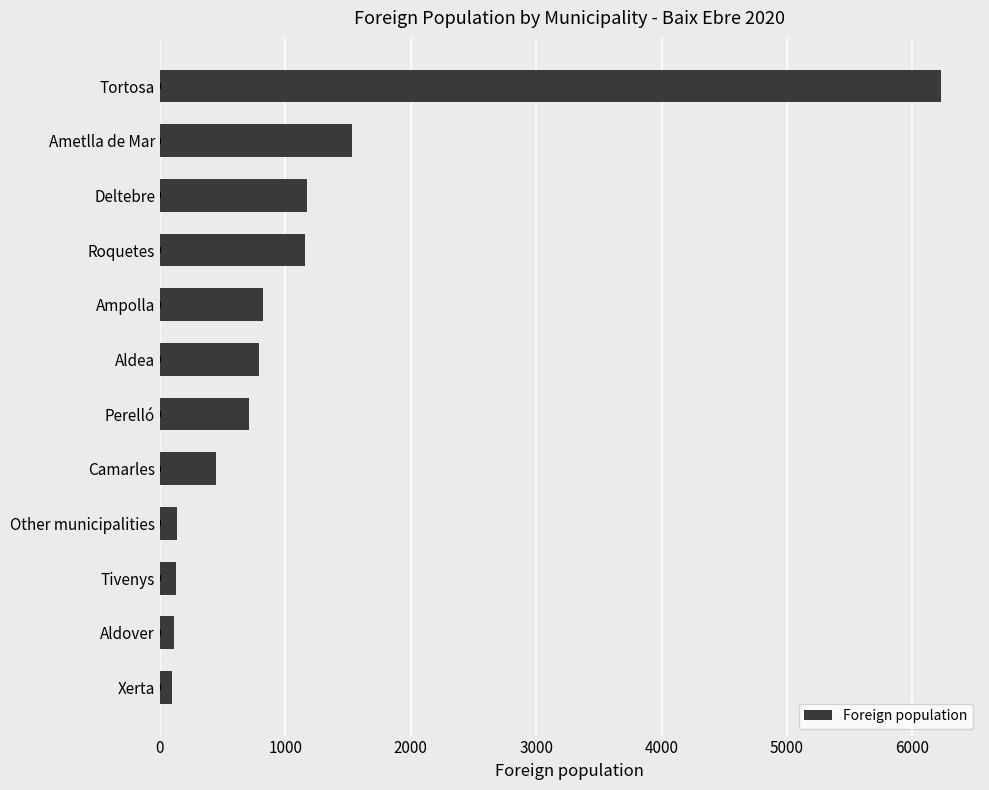

At which label is the value closest to 3163?

Ametlla de Mar